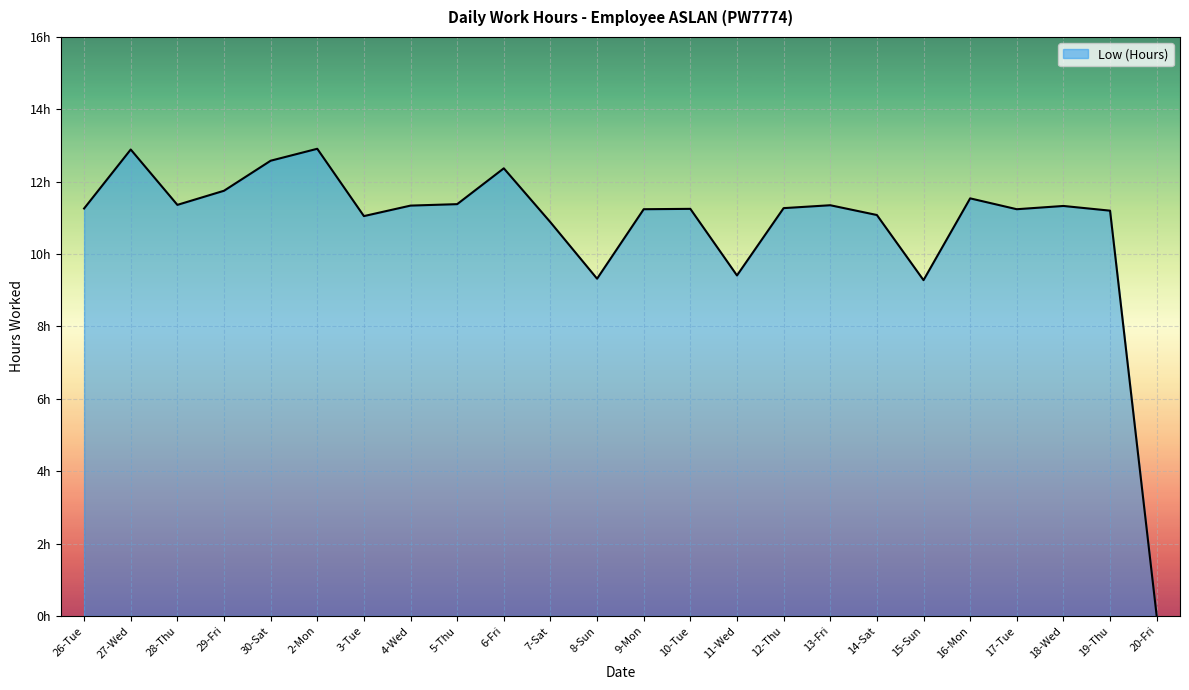

True or false: the data has more than 1 interior local peaks.

True